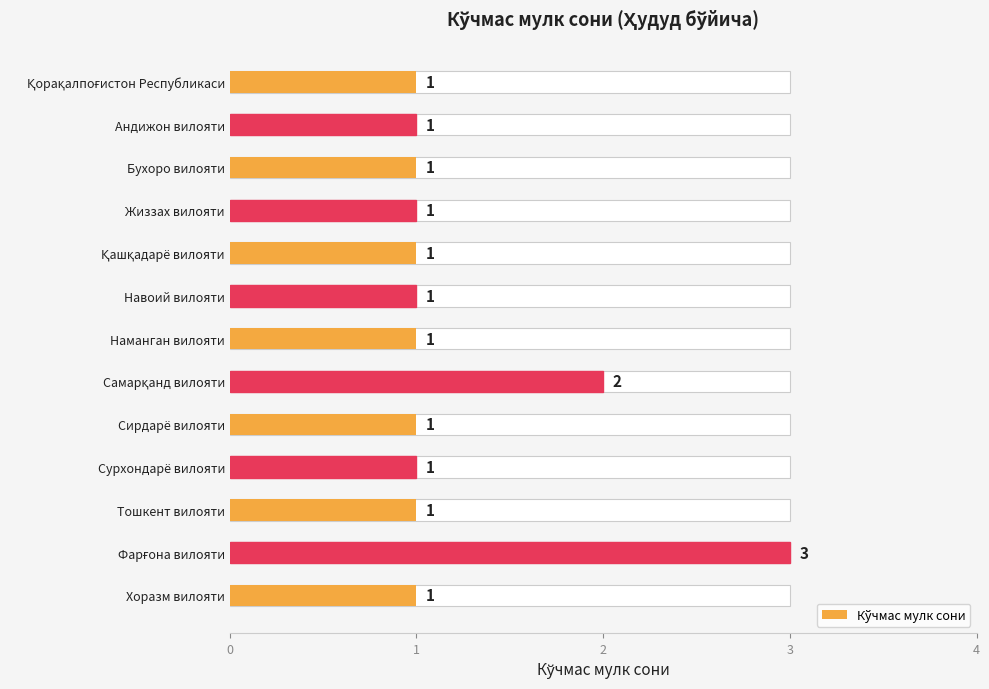

What is the average value?

1